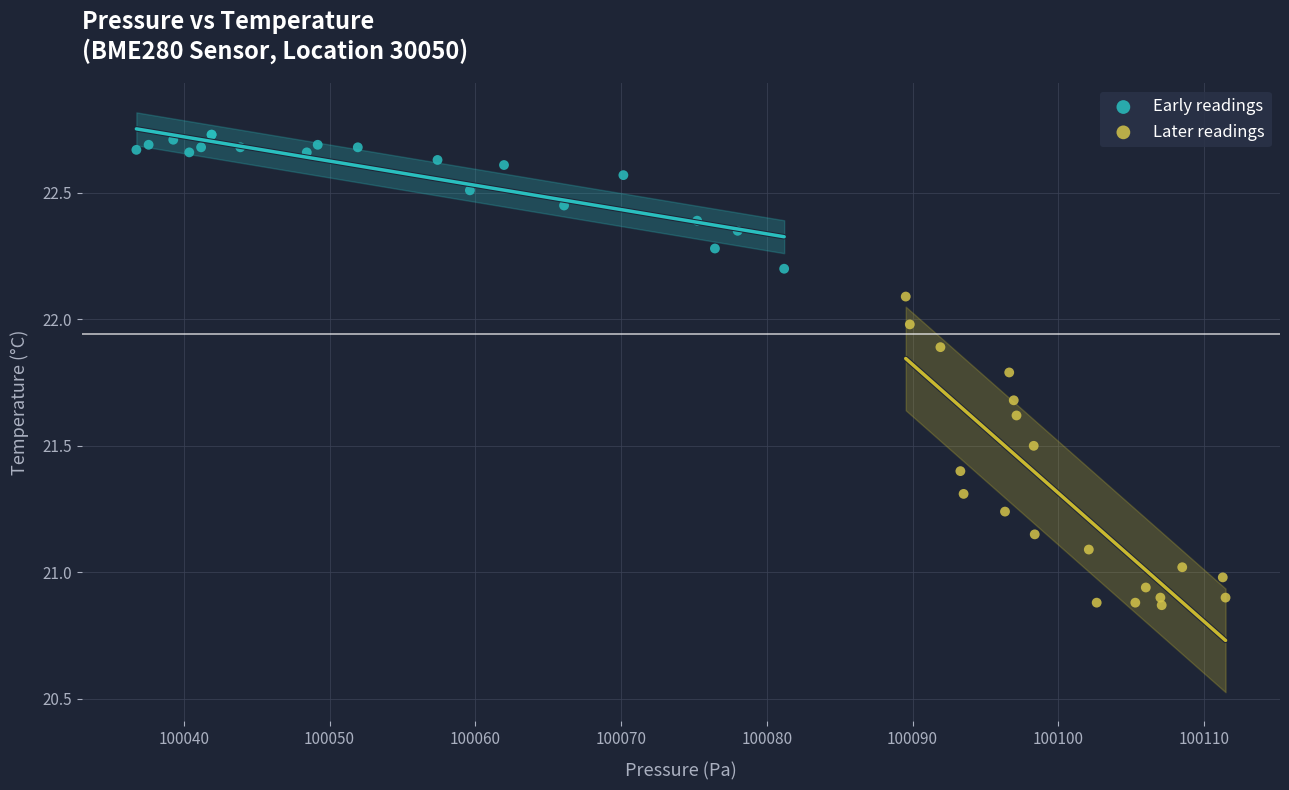

Which series has the widest spread of Y values?

Later readings